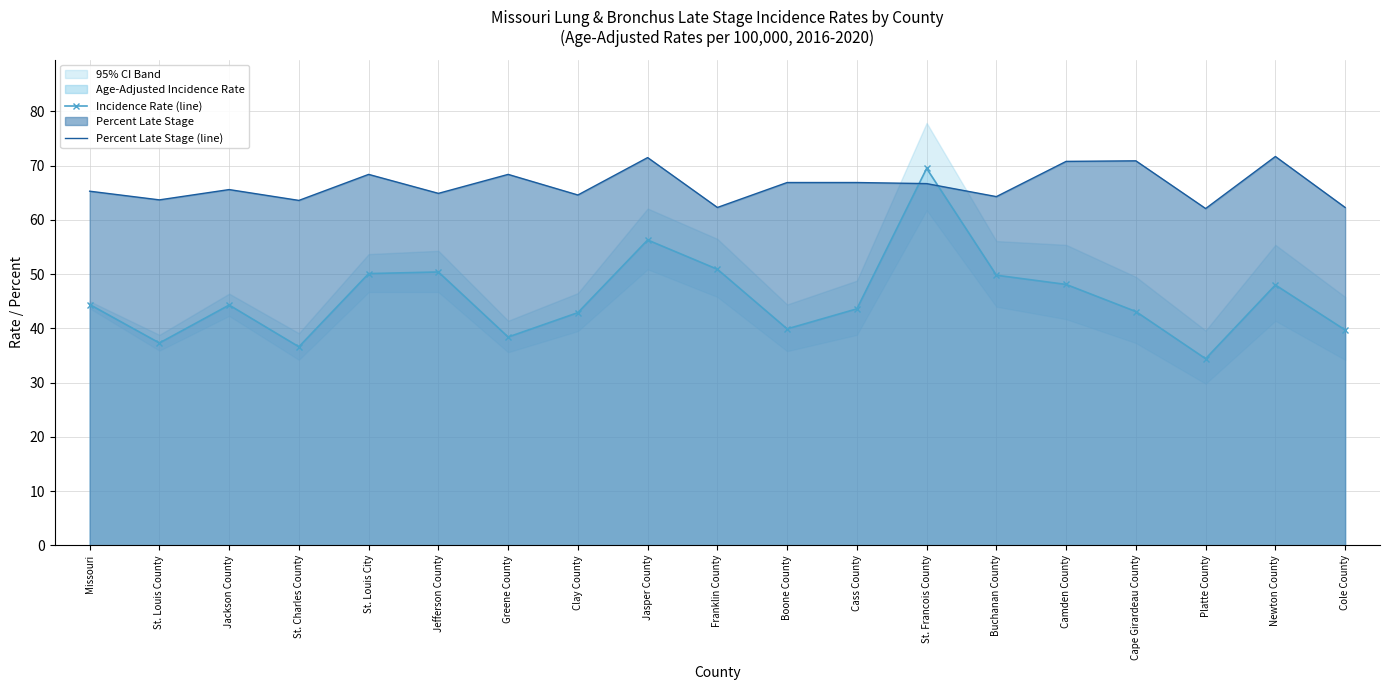

Reading left to right, extract all data points from this chart.

Incidence Rate (line): 44.4	37.3	44.3	36.6	50.1	50.4	38.4	42.9	56.3	50.9	39.9	43.6	69.5	49.8	48.1	43.1	34.4	48.0	39.7
Percent Late Stage (line): 65.3	63.7	65.6	63.6	68.4	64.9	68.4	64.6	71.5	62.3	66.9	66.9	66.7	64.3	70.8	70.9	62.1	71.7	62.3